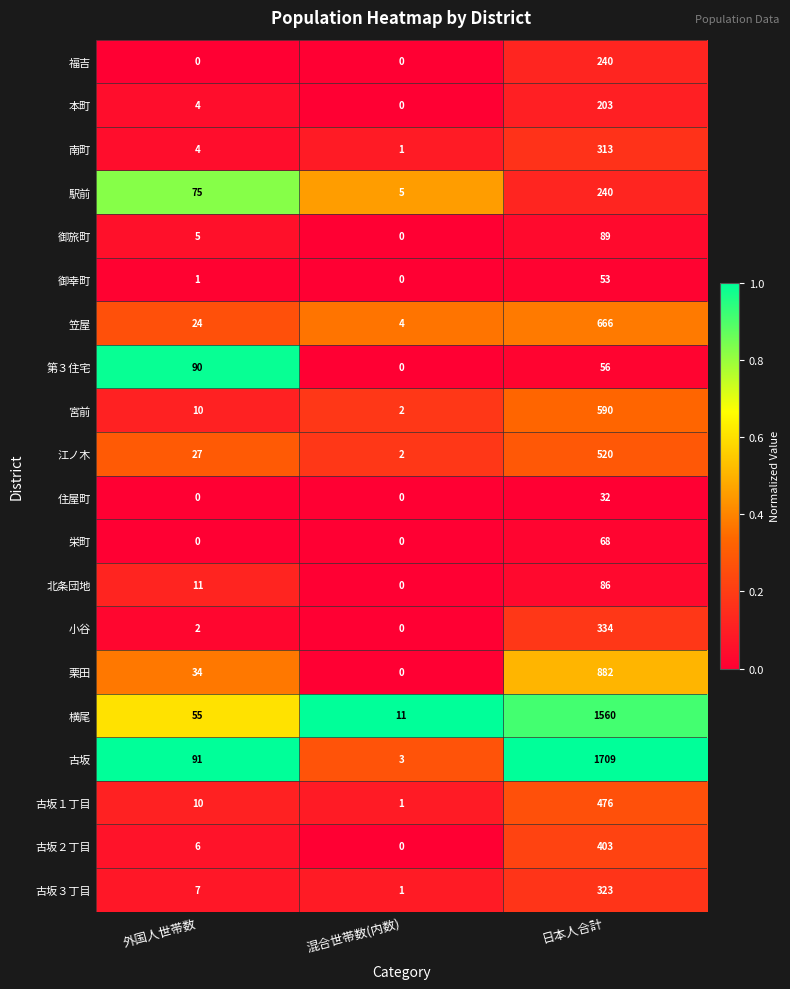

What is the total value across all series at 混合世帯数(内数)?

30